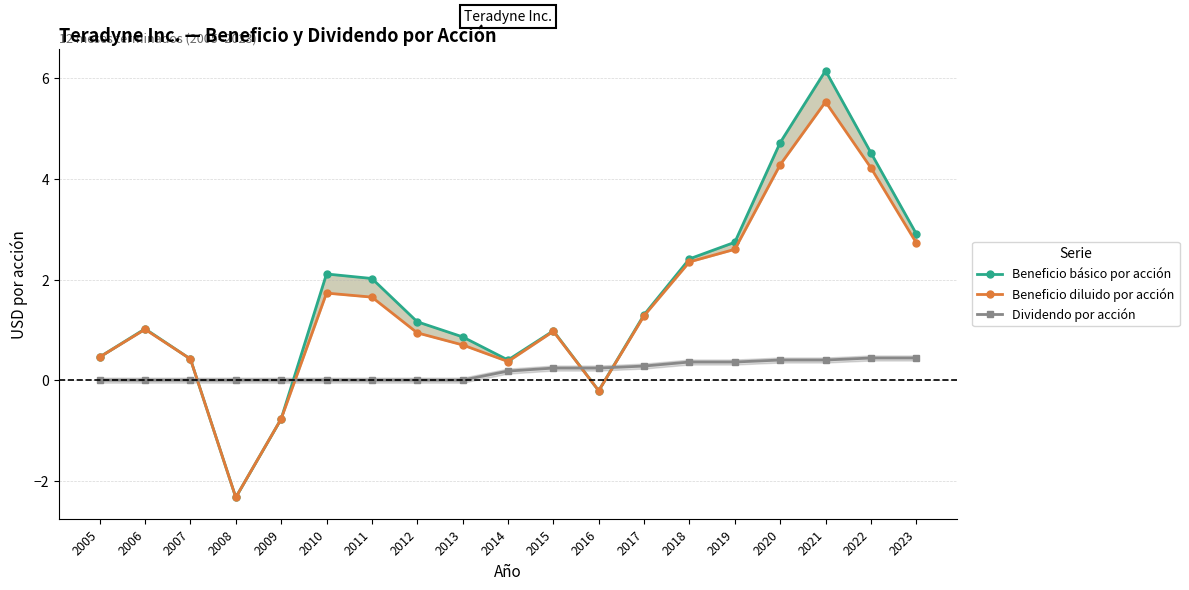

What is the difference between the highest and lowest values at 2006?

1.0